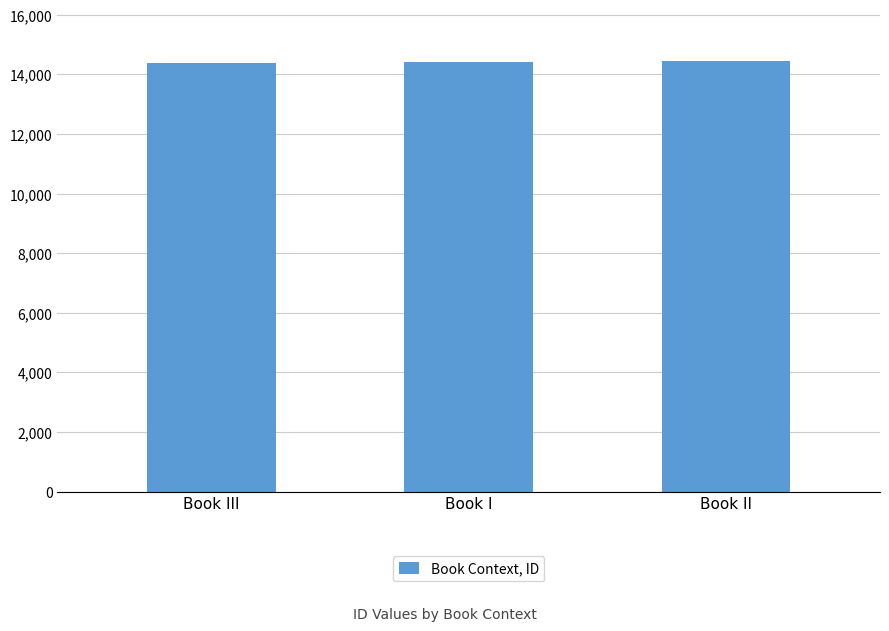

What is the greatest value displayed?

14436